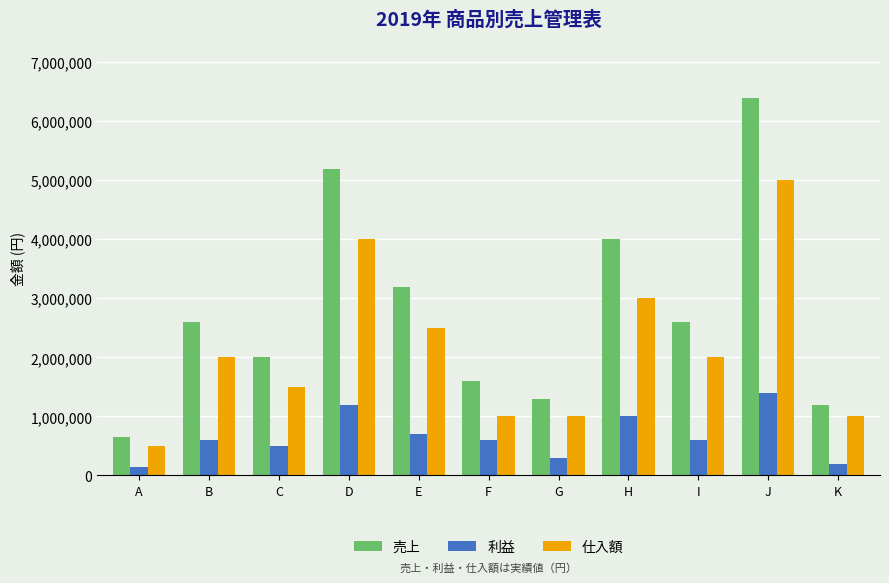

Rank the series at B from highest to lowest value.

売上, 仕入額, 利益